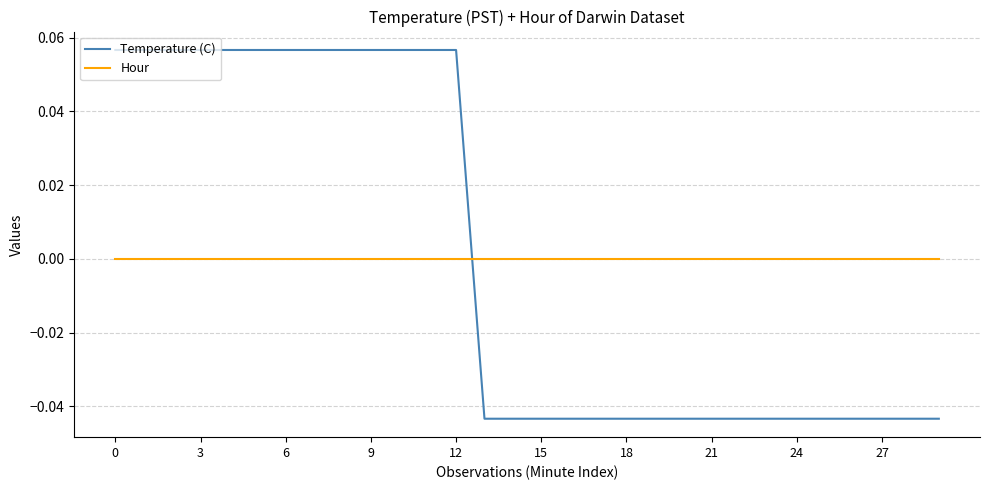

How many times do Hour and Temperature (C) cross each other?

1